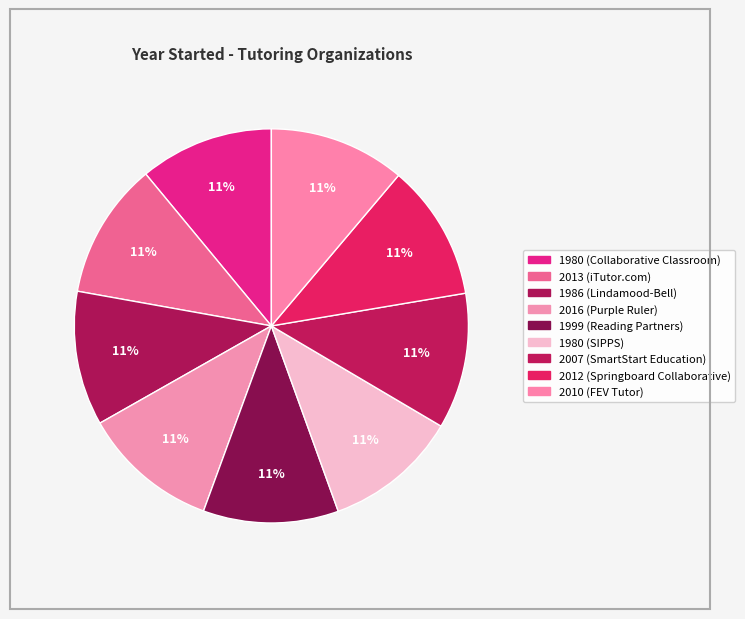

Count the number of slices in the pie.

9